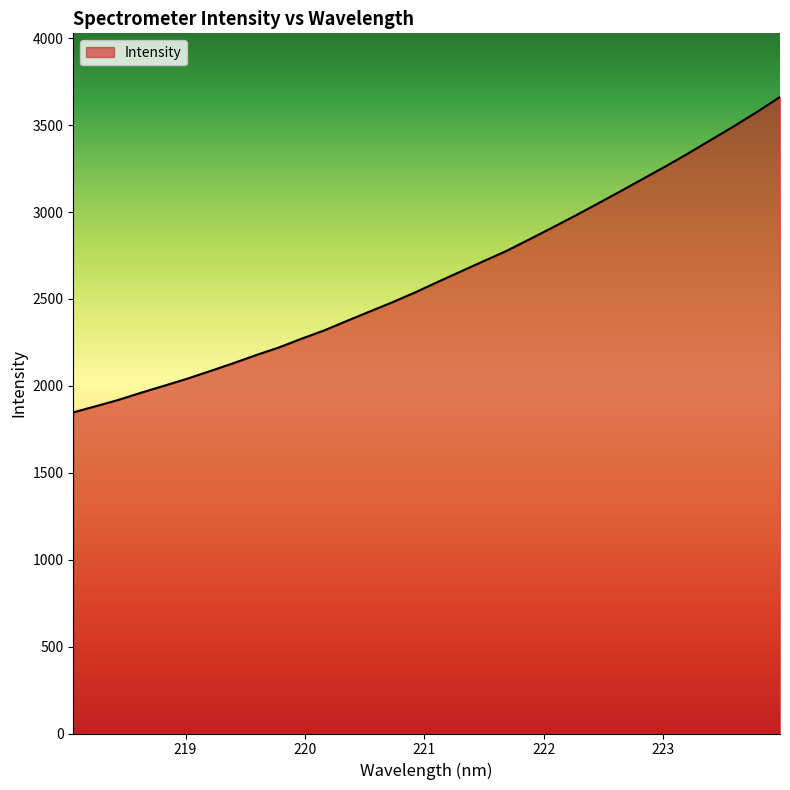

What is the greatest value displayed?

3662.2